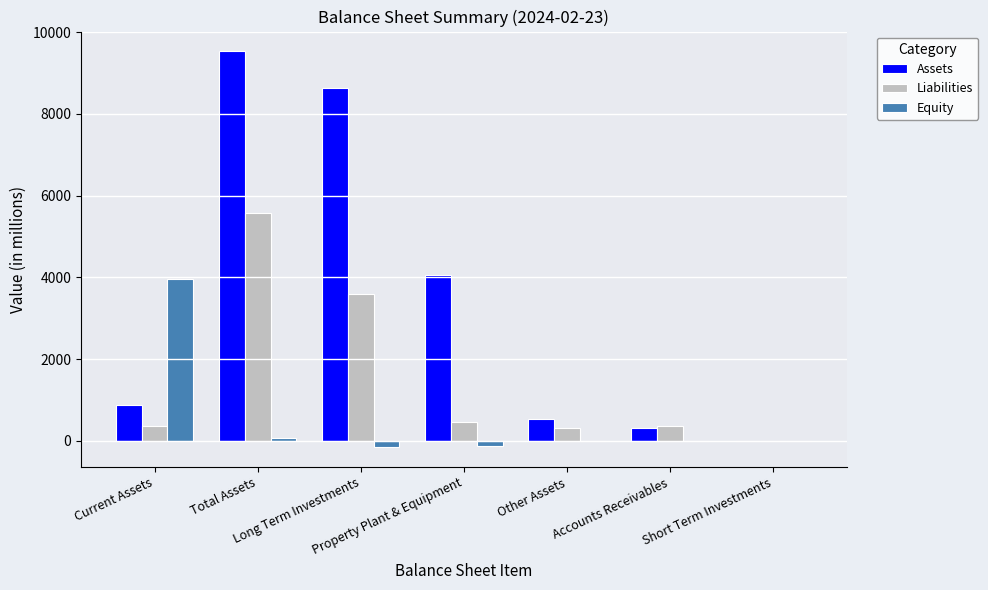

What is the maximum value for Equity?

3952.8